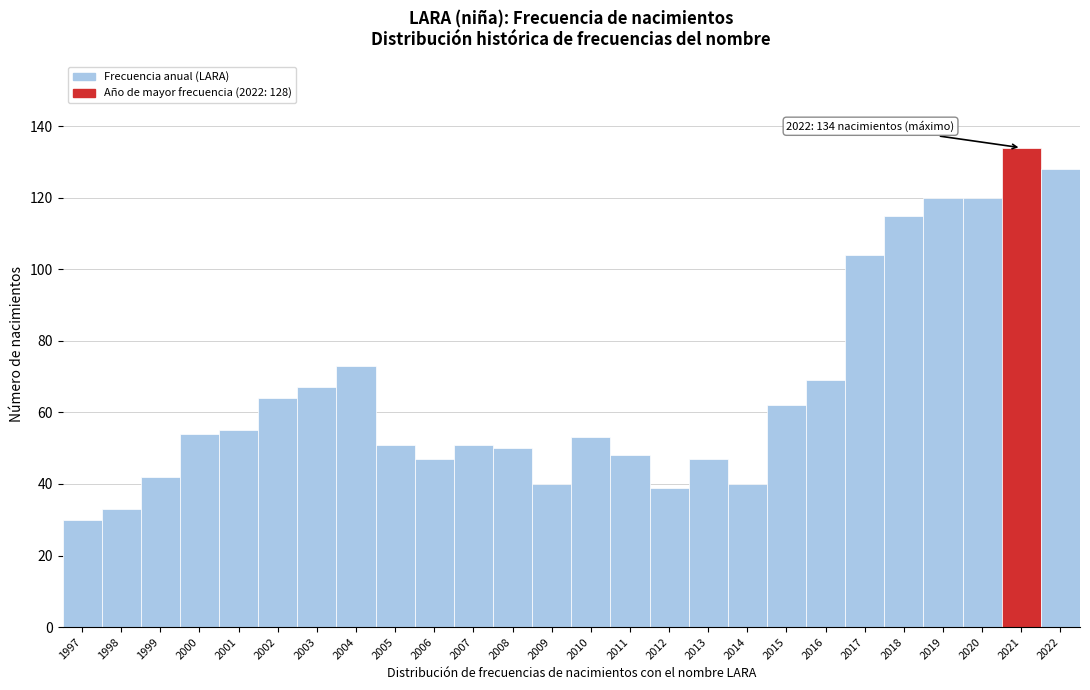

Reading left to right, extract all data points from this chart.

1997=30	1998=33	1999=42	2000=54	2001=55	2002=64	2003=67	2004=73	2005=51	2006=47	2007=51	2008=50	2009=40	2010=53	2011=48	2012=39	2013=47	2014=40	2015=62	2016=69	2017=104	2018=115	2019=120	2020=120	2021=134	2022=128